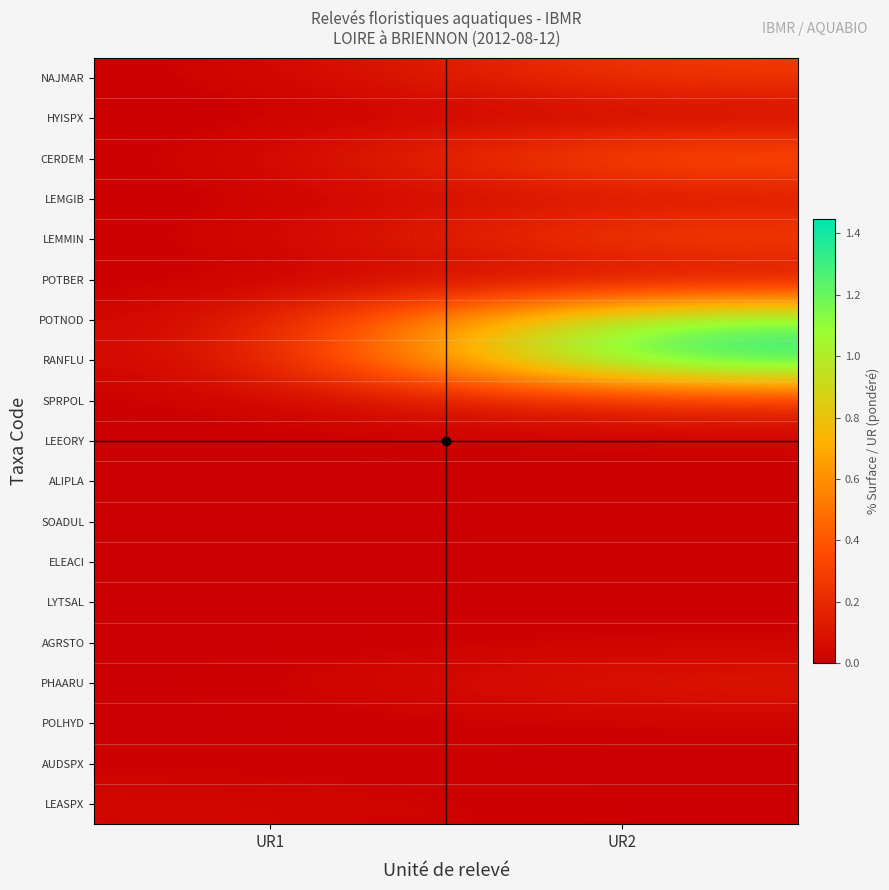

Reading left to right, extract all data points from this chart.

NAJMAR: UR1=0.0	UR2=0.3
HYISPX: UR1=0.0	UR2=0.0
CERDEM: UR1=0.0	UR2=0.4
LEMGIB: UR1=0.0	UR2=0.1
LEMMIN: UR1=0.0	UR2=0.4
POTBER: UR1=0.0	UR2=0.0
POTNOD: UR1=0.0	UR2=1.2
RANFLU: UR1=0.0	UR2=1.4
SPRPOL: UR1=0.0	UR2=0.2
LEEORY: UR1=0.0	UR2=0.0
ALIPLA: UR1=0.0	UR2=0.0
SOADUL: UR1=0.0	UR2=0.0
ELEACI: UR1=0.0	UR2=0.0
LYTSAL: UR1=0.0	UR2=0.0
AGRSTO: UR1=0.0	UR2=0.0
PHAARU: UR1=0.0	UR2=0.1
POLHYD: UR1=0.0	UR2=0.0
AUDSPX: UR1=0.0	UR2=0.0
LEASPX: UR1=0.0	UR2=0.0